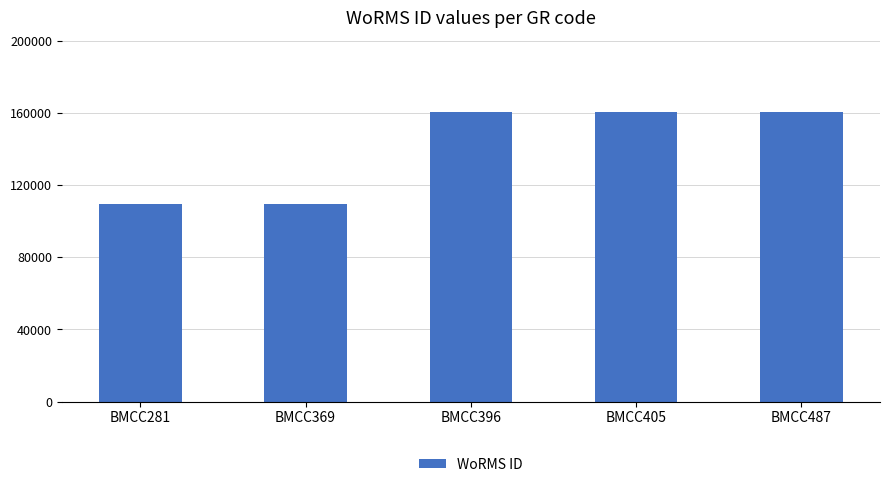

What is the difference between the values at BMCC396 and BMCC281?

51036